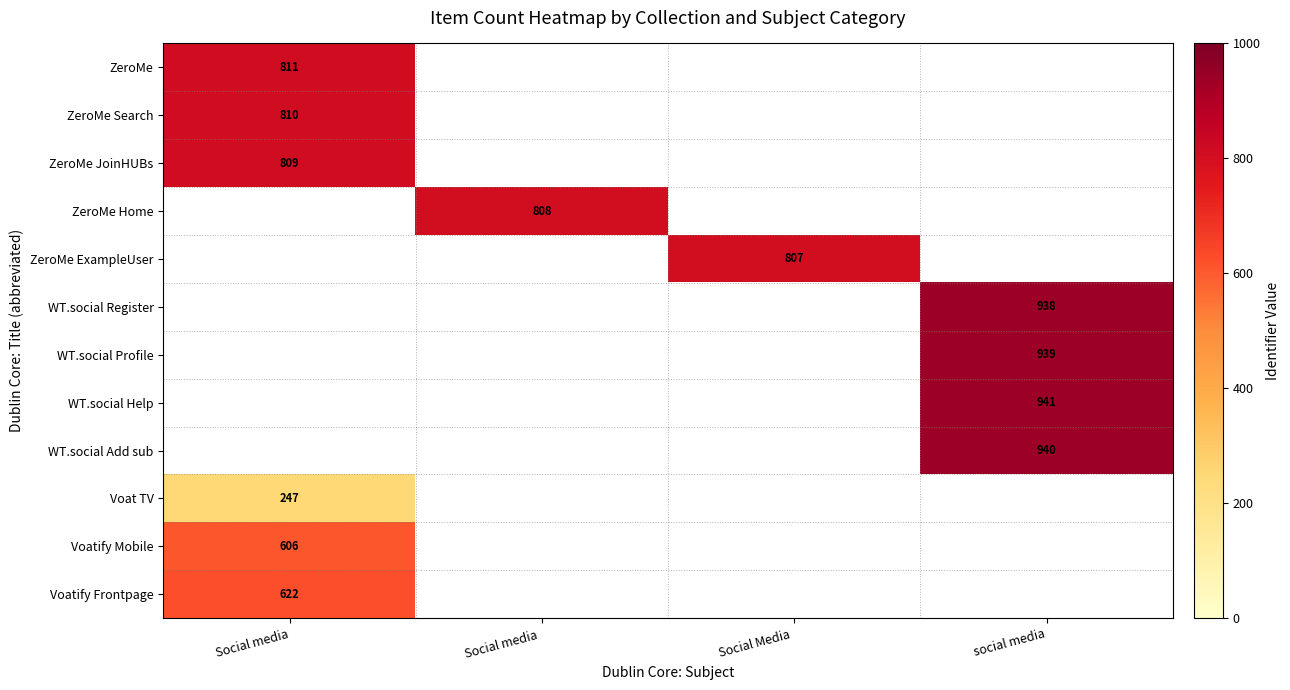

Is the value of WT.social Add sub at social media greater than the value of ZeroMe Search at Social media?

Yes